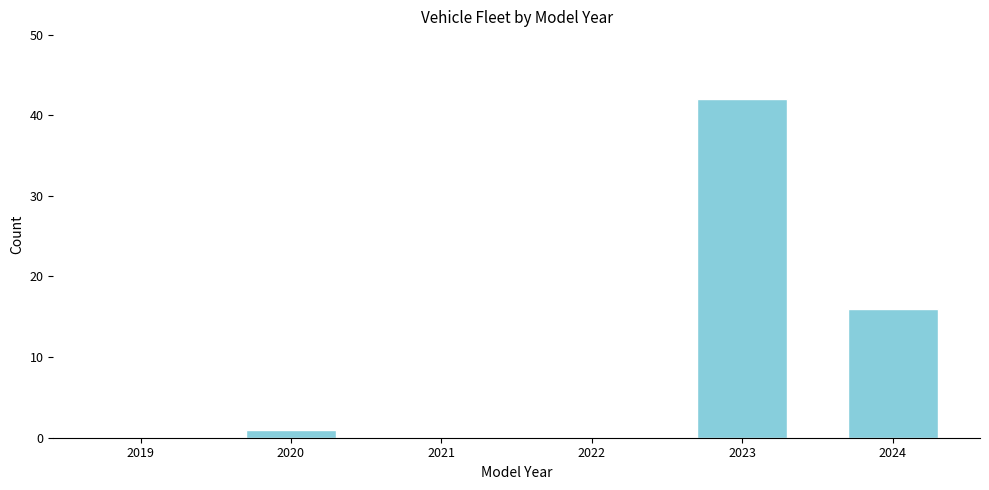

Reading left to right, what are all the values shown in this chart?

2019=0	2020=1	2021=0	2022=0	2023=42	2024=16